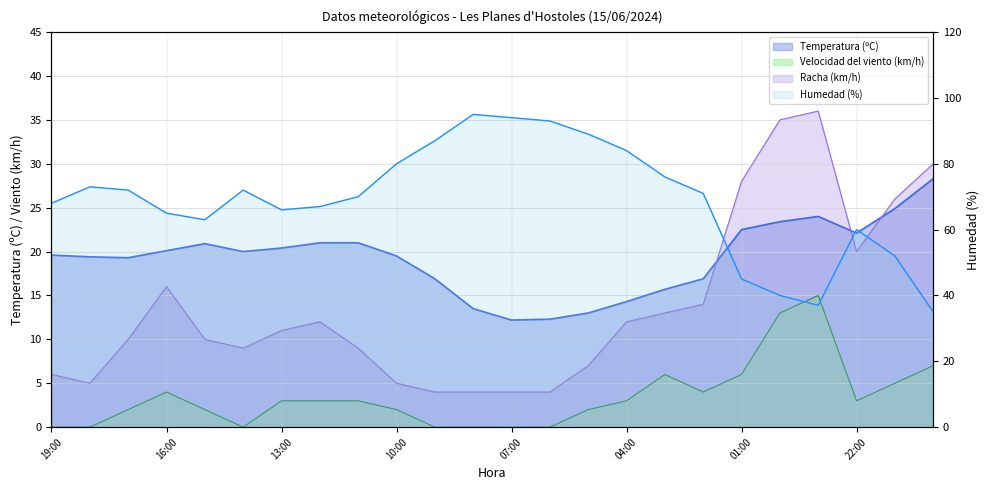

Which series has the widest spread of values?

Humedad (%)